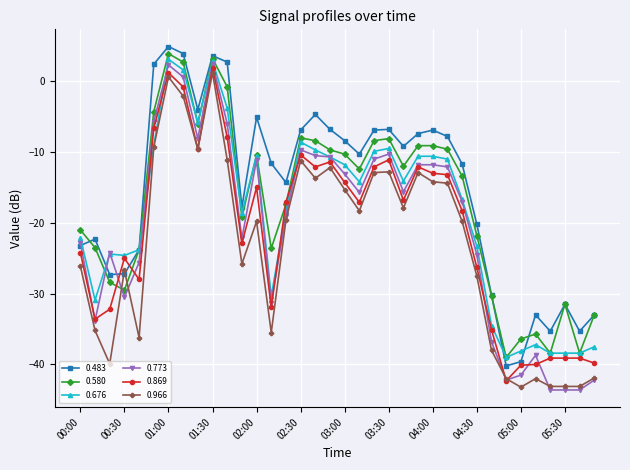

What is the maximum value shown in the chart?

4.9